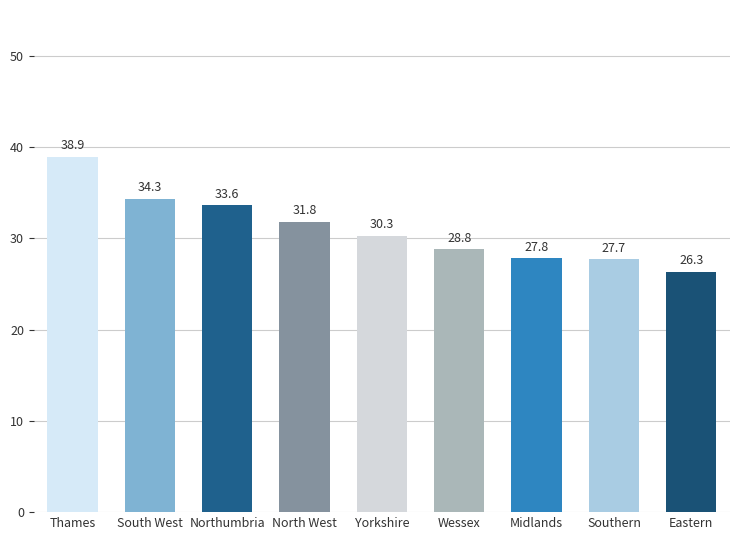

The chart shows a value of 26.2 at Thames. True or false?

False